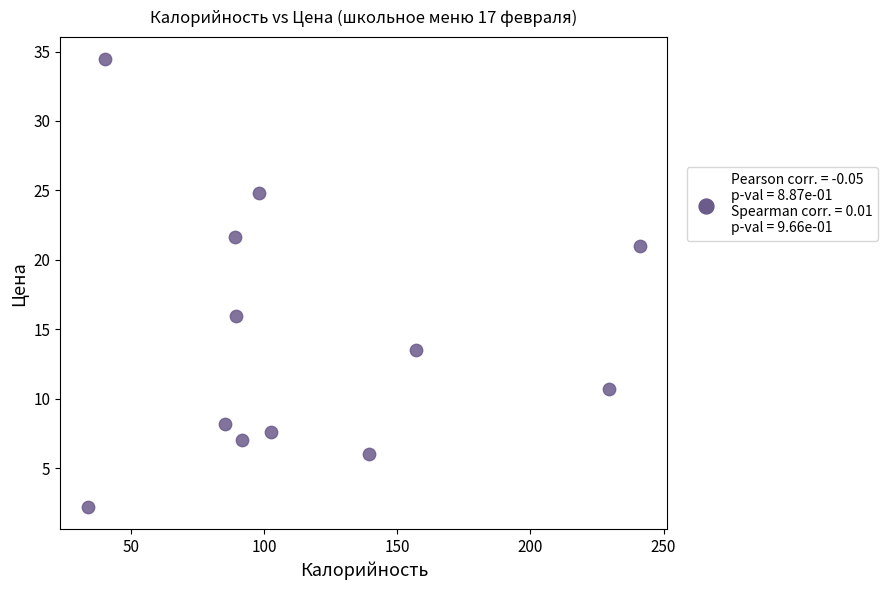

What is the average Y value?

14.4